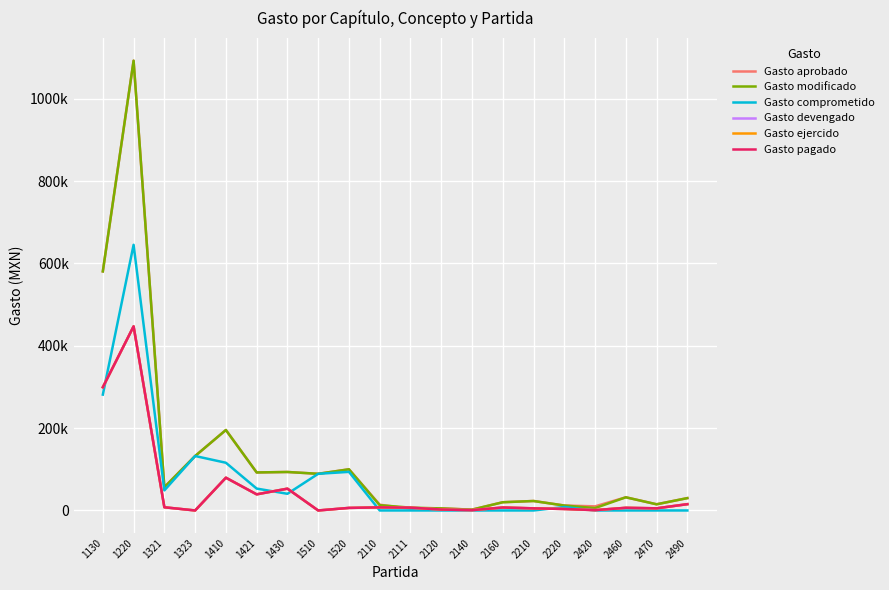

What is the approximate value of Gasto pagado at 2140?

797.0